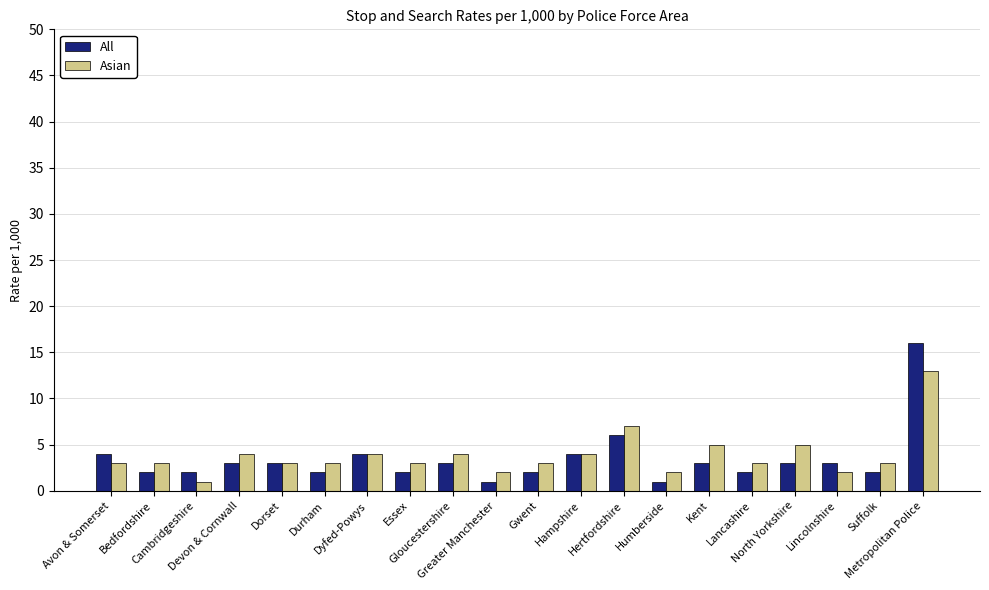

Which series has the largest range (max minus min)?

All